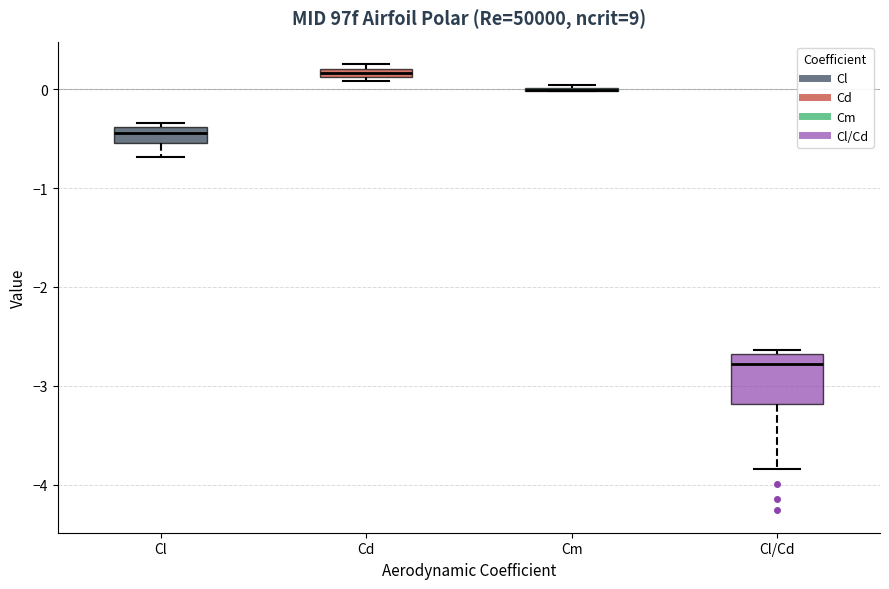

Comparing the boxes themselves (not the whiskers), which one is the tallest?

Cl/Cd